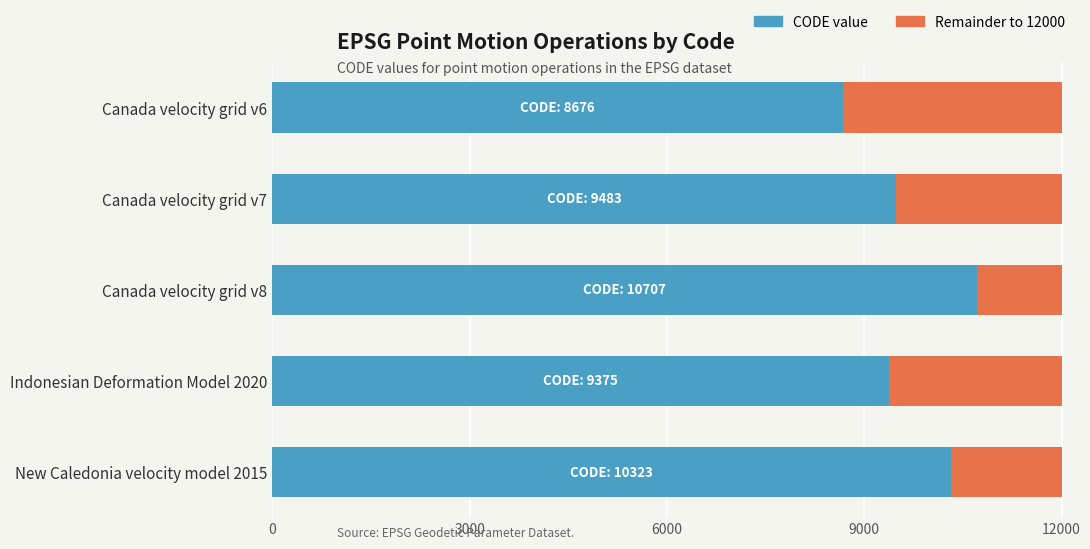

What is the difference between the second highest and second lowest values in the CODE value series?

948